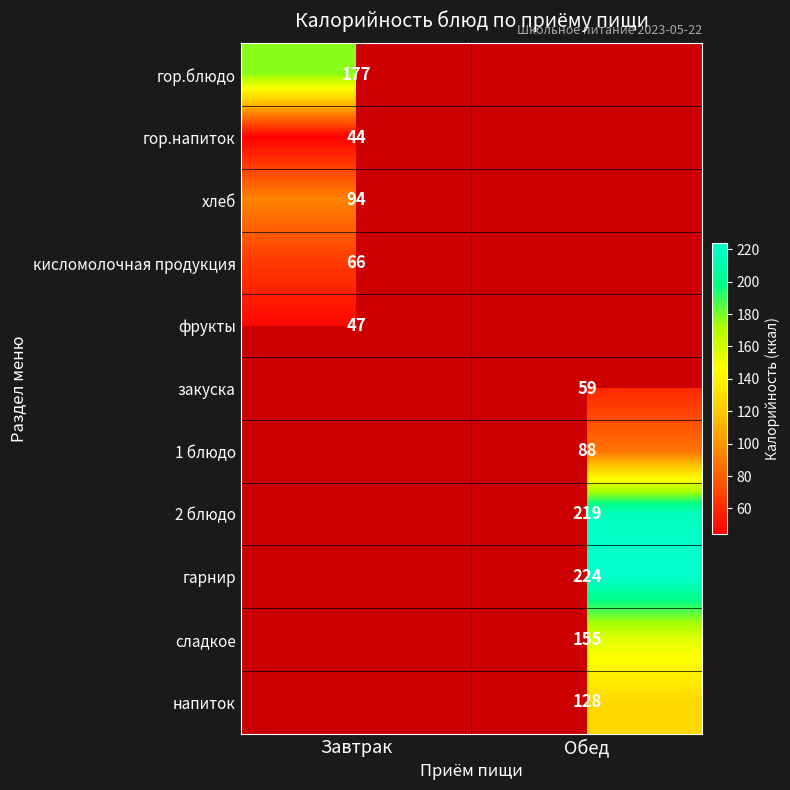

How many data points does each series have?

2